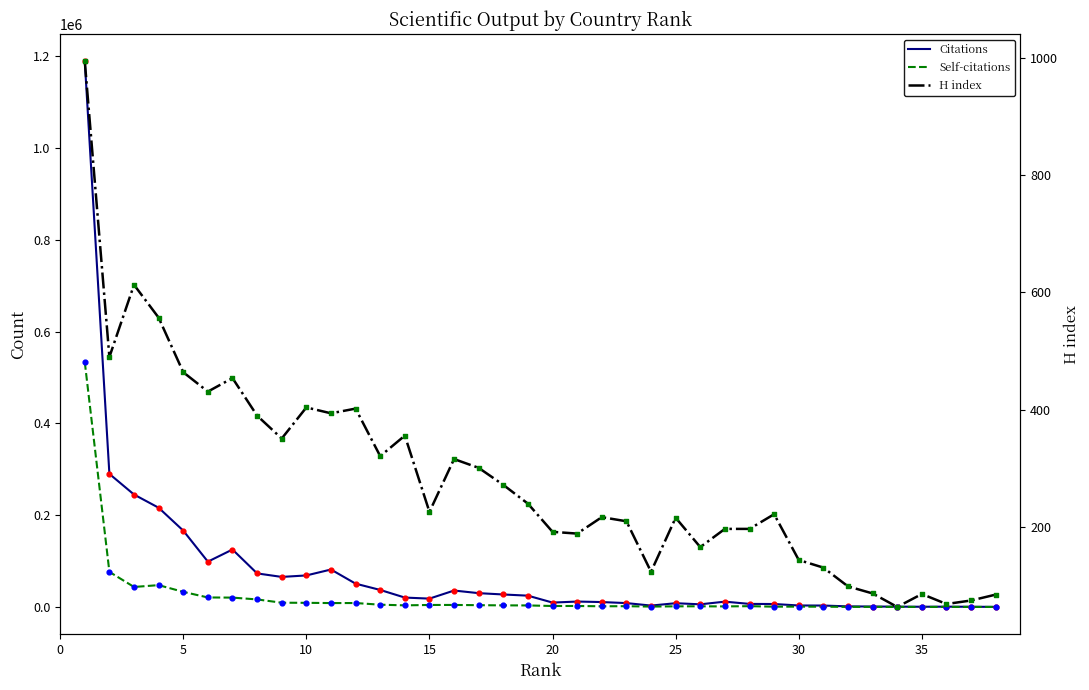

Which series has the largest total across all categories?

Citations